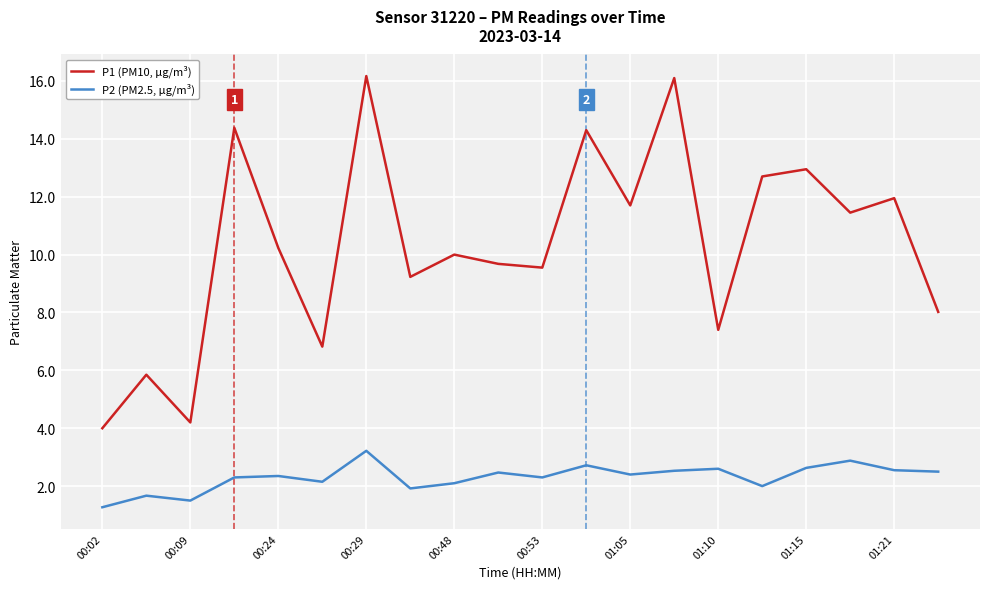

What is the minimum value shown in the chart?

1.3